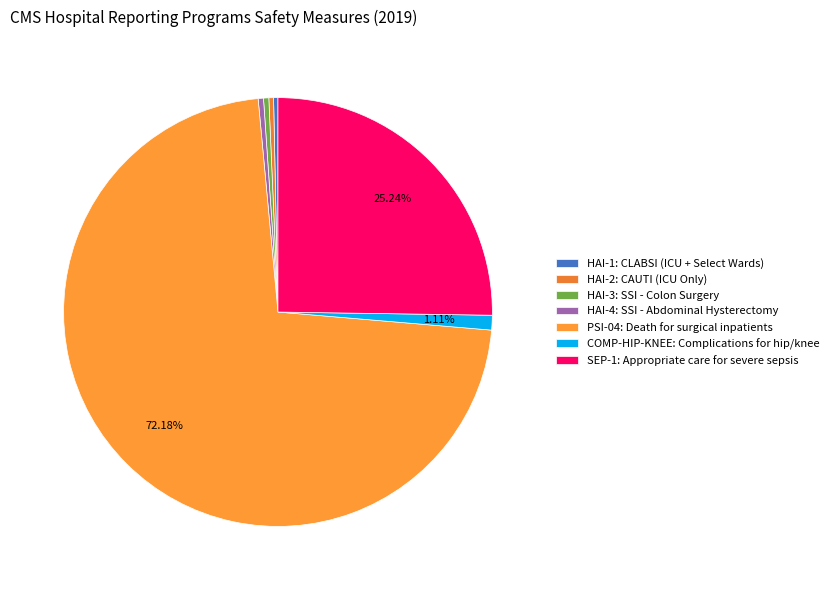

Count the number of slices in the pie.

7